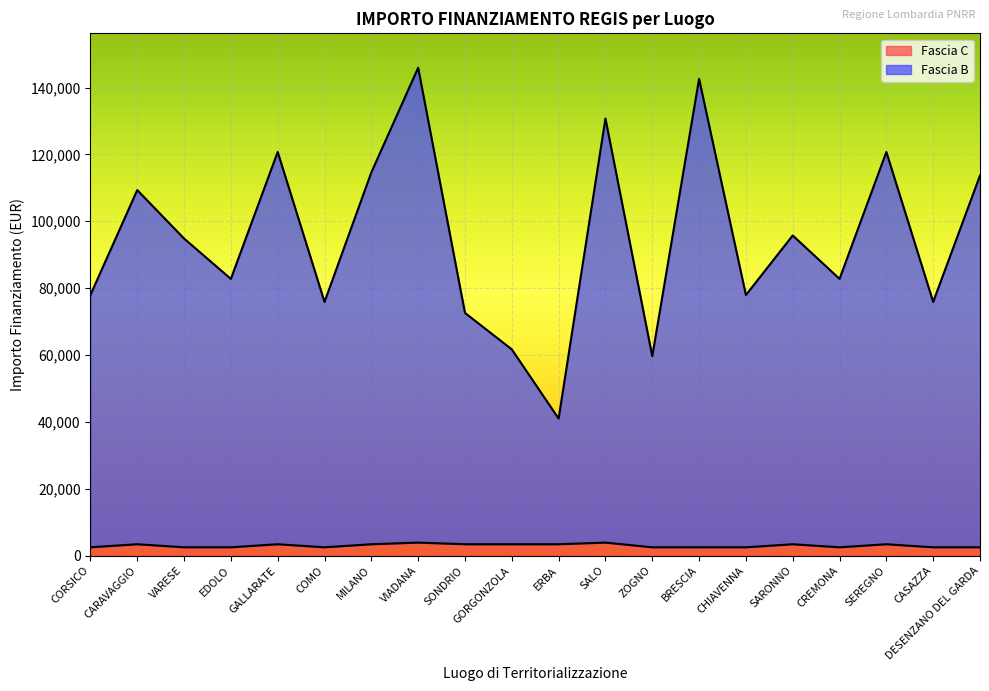

True or false: Fascia C and Fascia B intersect in this chart.

False